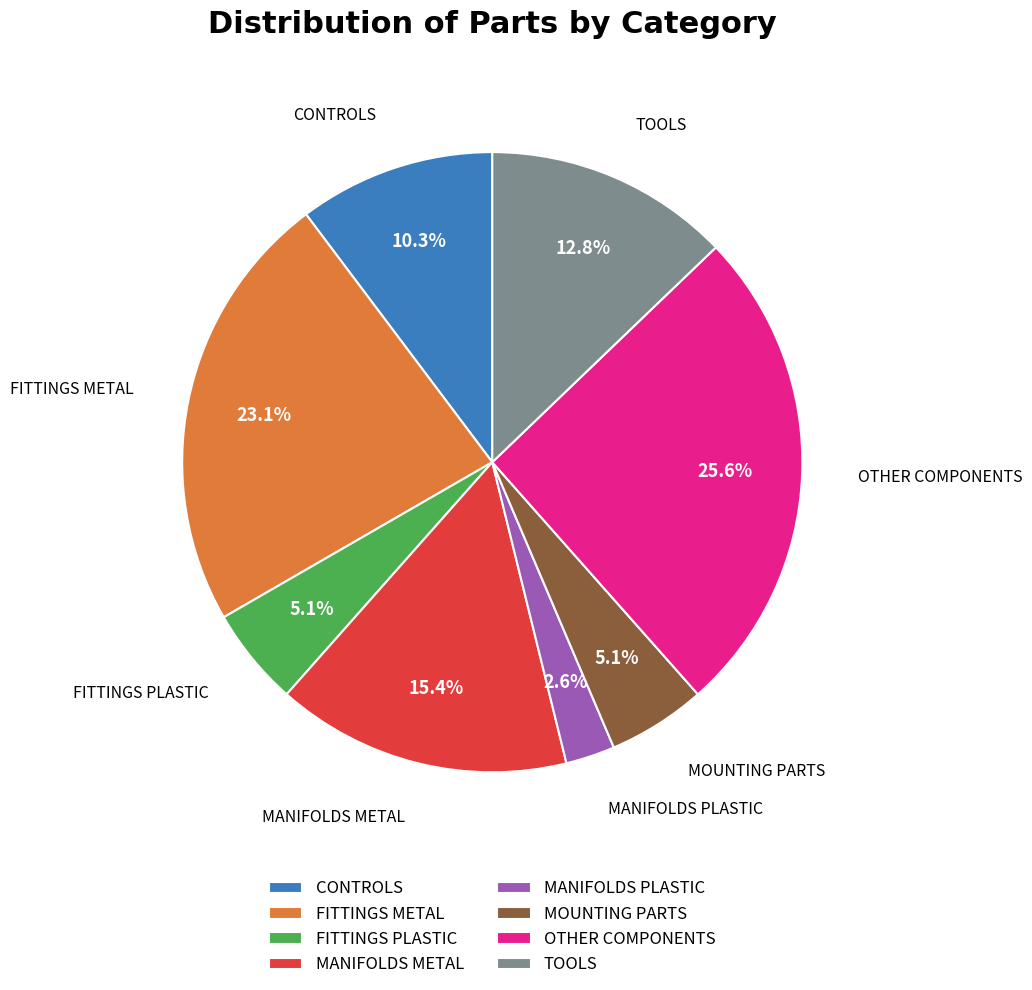

To the nearest percent, what is the difference between the largest and smallest slice percentages?

23%